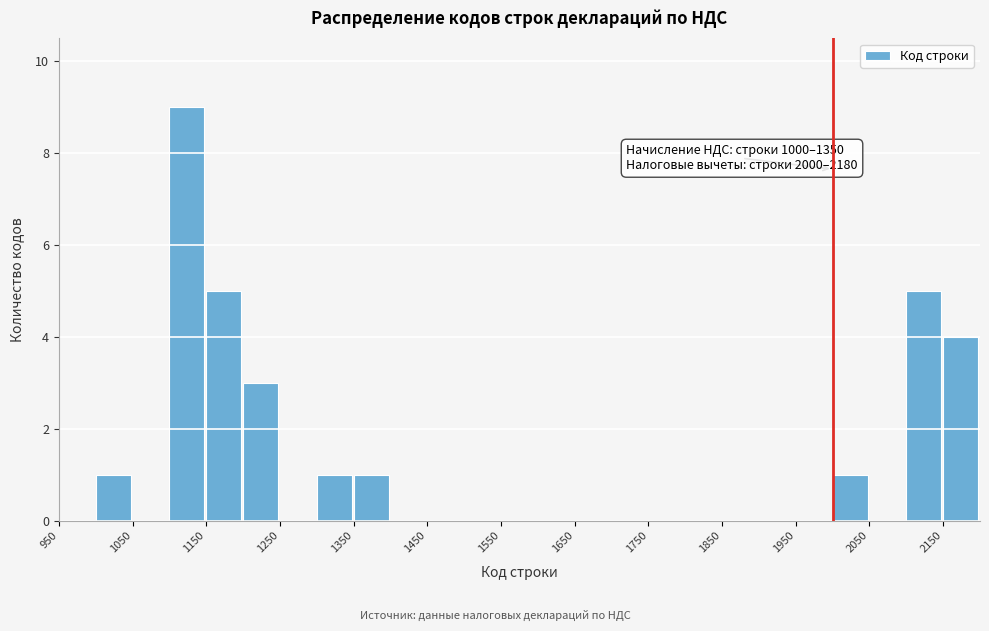

Which range on the x-axis has the tallest bar?

1100 to 1150